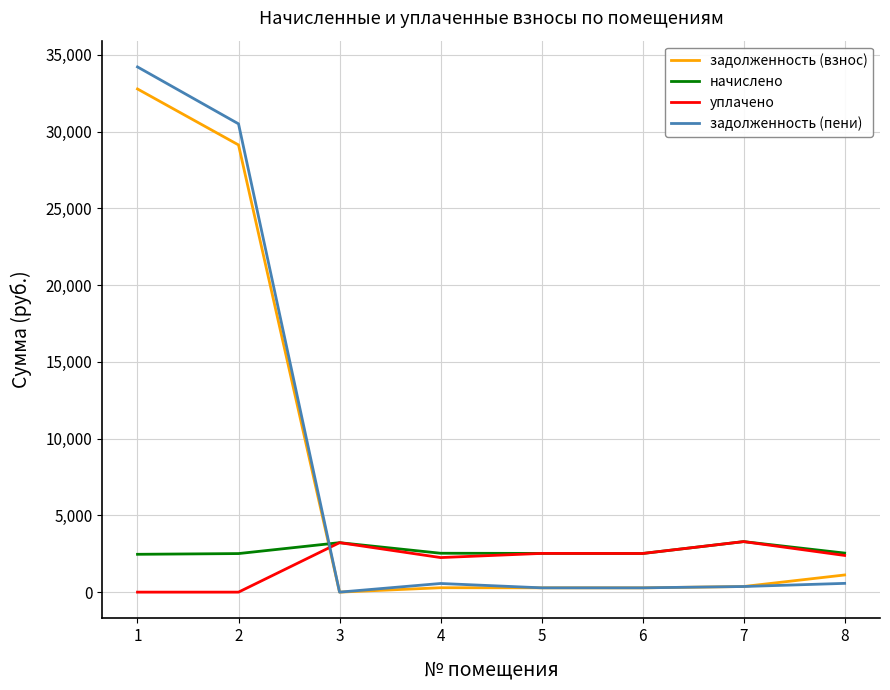

The value of начислено at 1 is 4002.4. True or false?

False